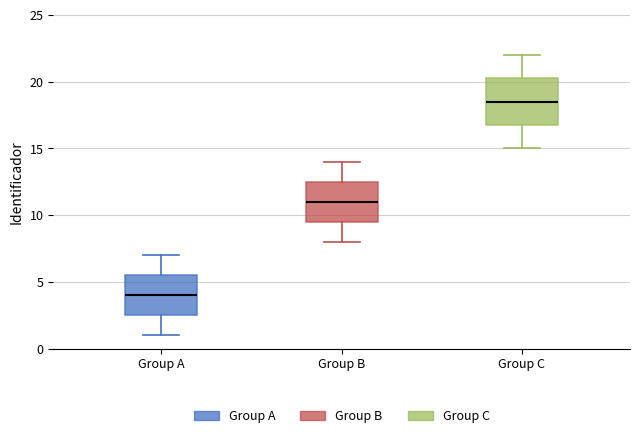

Reading left to right, read every box against the y-axis: the position of its median line, the range the box covers, and the ends of its whiskers. The values are not printed on the chart, so give them approximately, as read against the axis.

Group A: median 4.0, box 2.5 to 5.5, whiskers 1.0 to 7.0
Group B: median 11.0, box 9.5 to 12.5, whiskers 8.0 to 14.0
Group C: median 18.5, box 17.0 to 20.5, whiskers 15.0 to 22.0